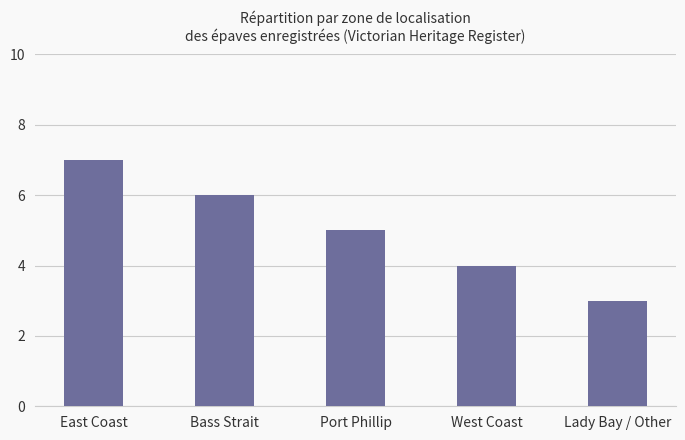

At which label does the data first exceed 5?

East Coast